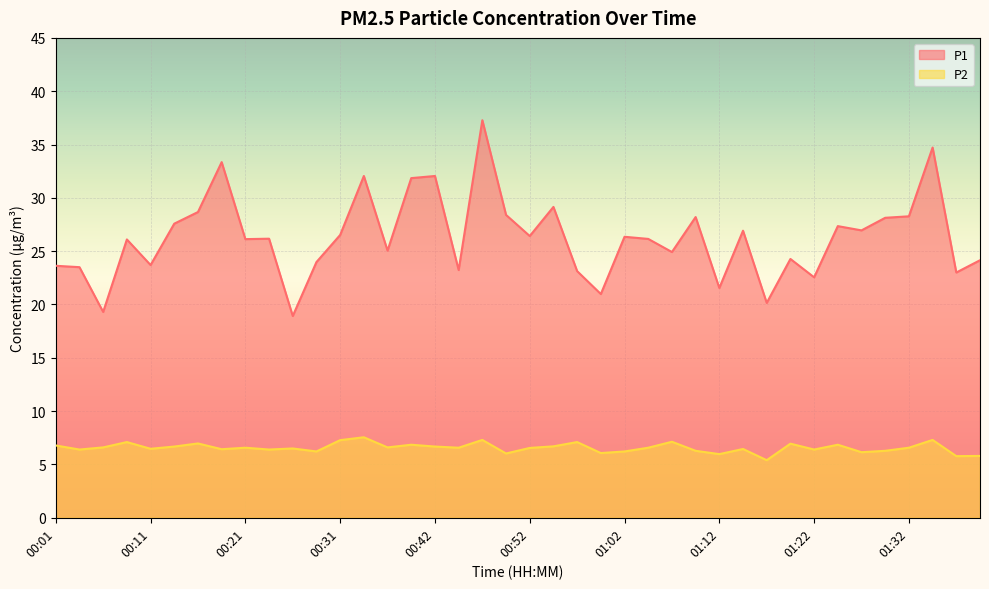

What is the sum of the P2 values at 00:52 and 00:24?

12.9